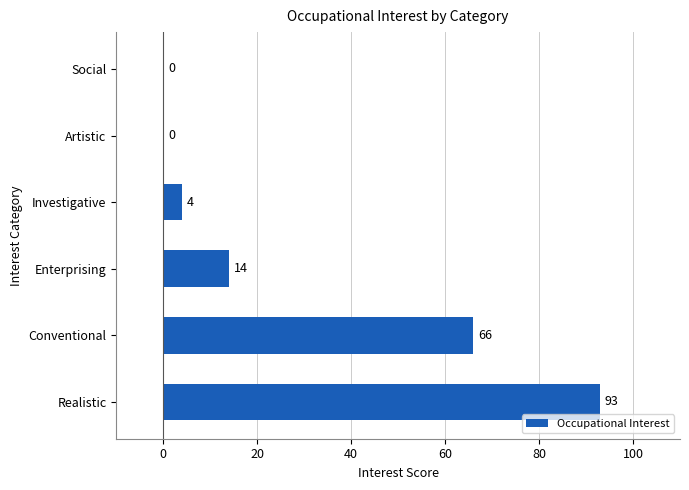

Are the bars horizontal?

Yes